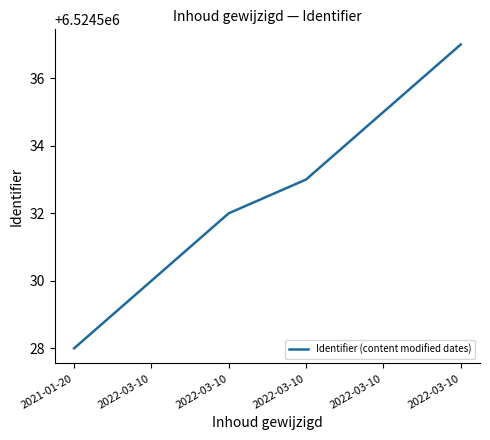

Where is the data nearest to the value 6524532?

2022-03-10